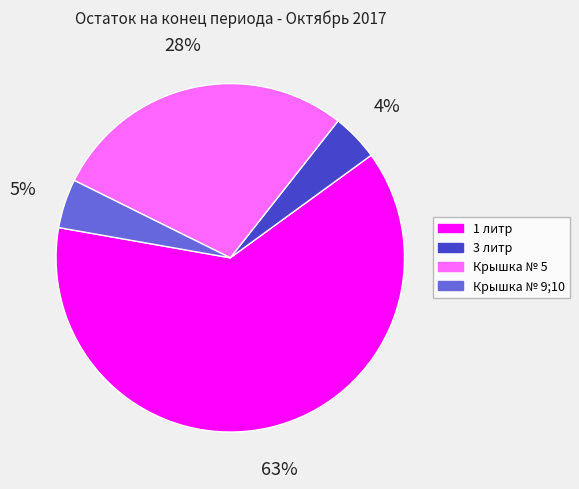

Which has a higher value, Крышка № 5 or 1 литр?

1 литр